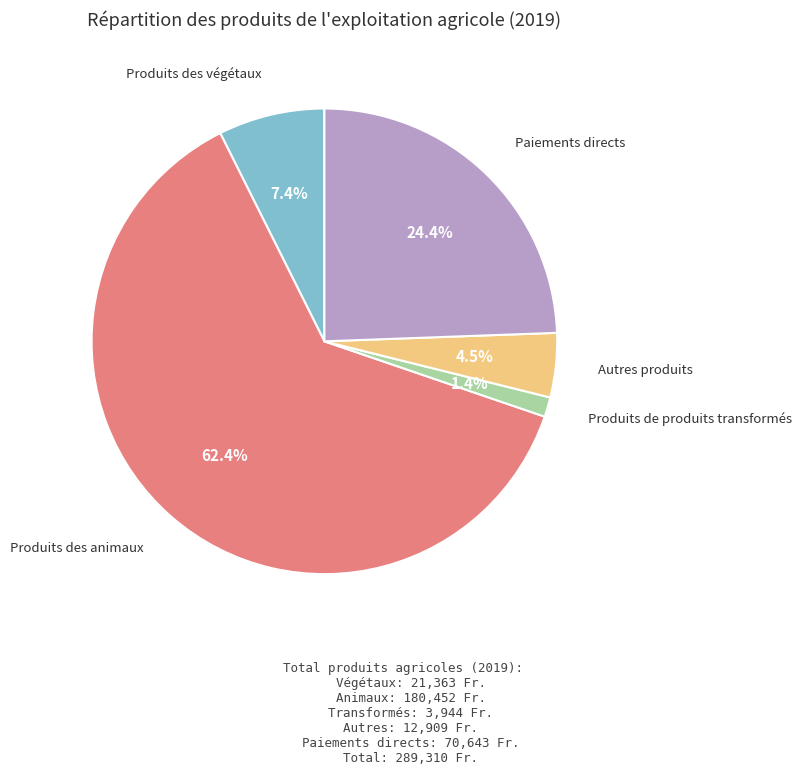

Does any single category account for the majority?

Yes